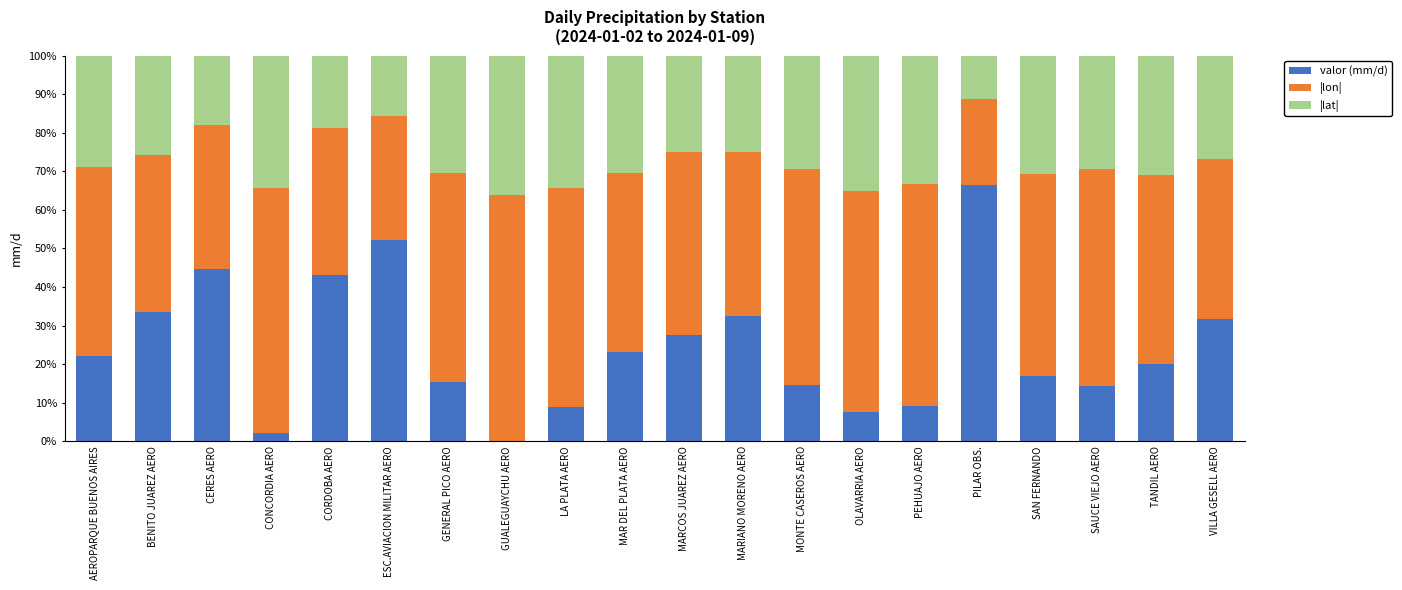

What is the total value across all series at CERES AERO?

100.0